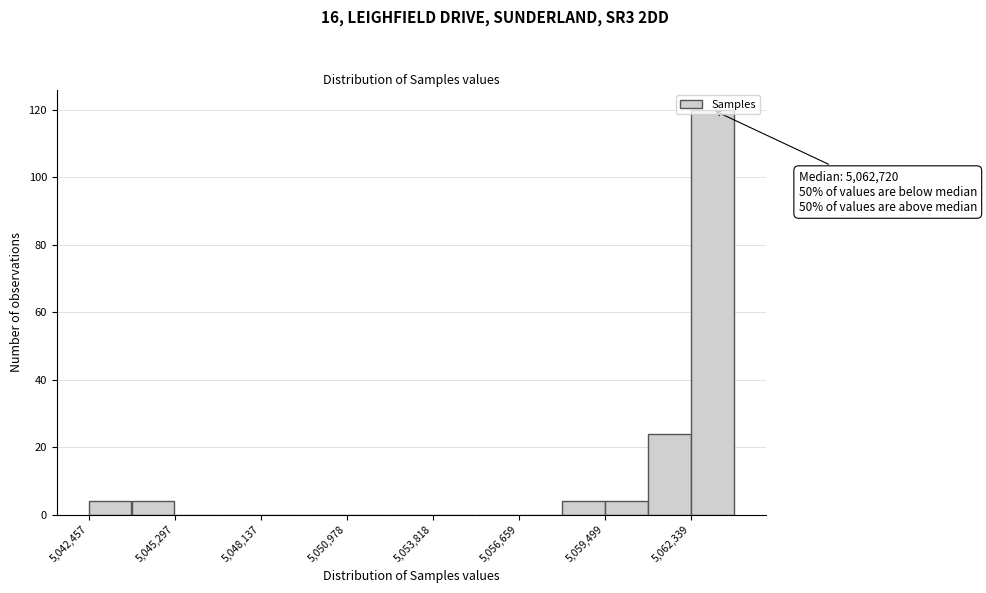

Around what value on the x-axis is the tallest bar? Give the approximate position of its centre, as read against the axis.

5063000